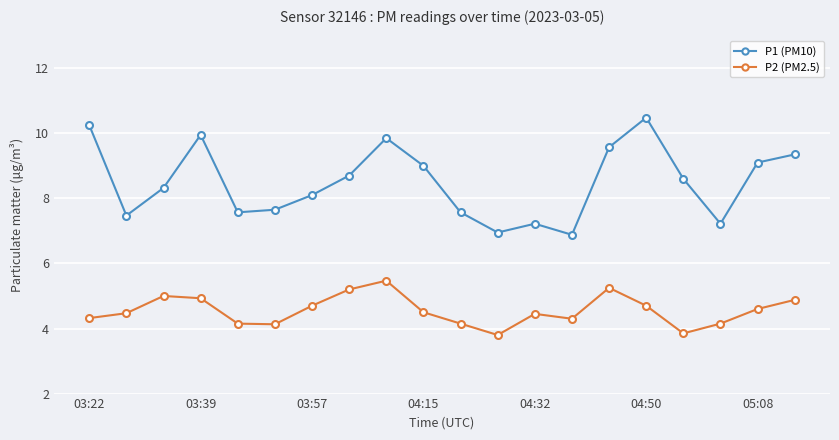

What is the maximum value for P2 (PM2.5)?

5.5